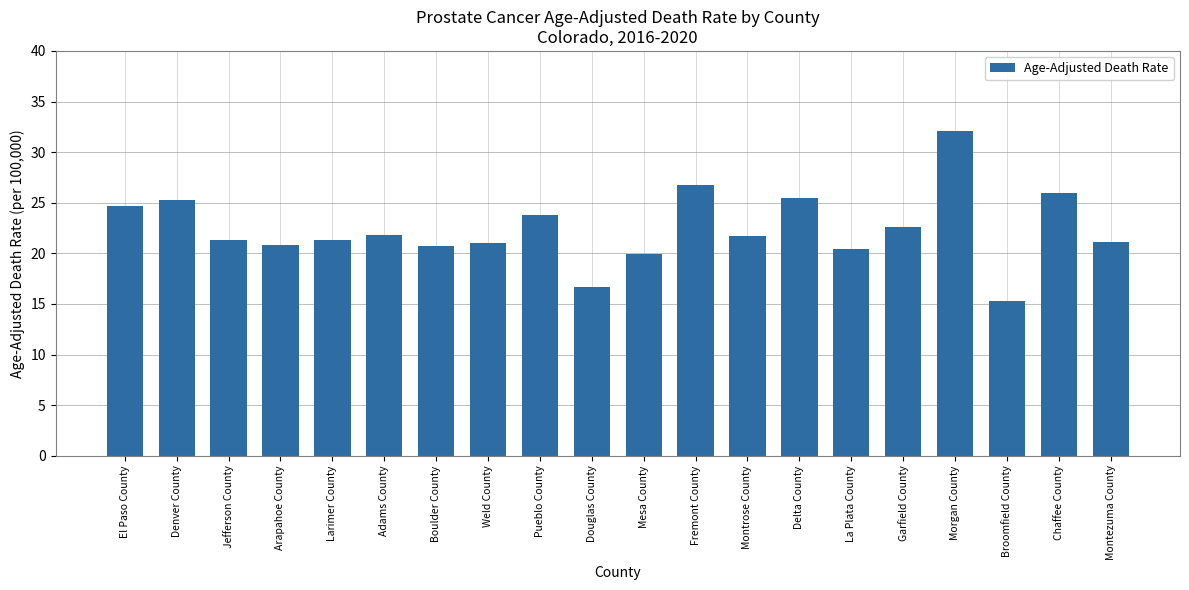

How many distinct data groups are displayed?

1